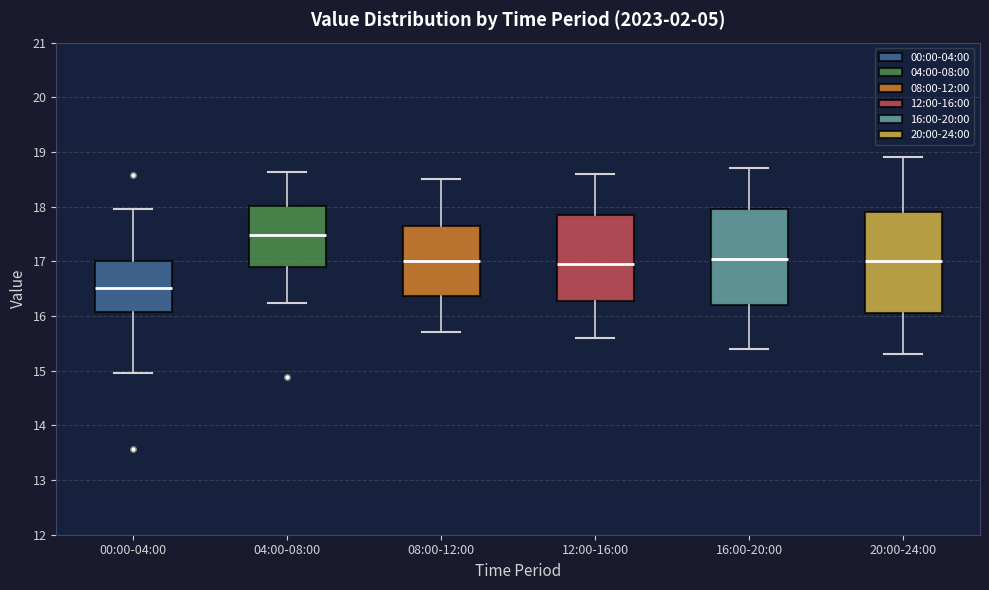

Which box has the highest median line?

04:00-08:00